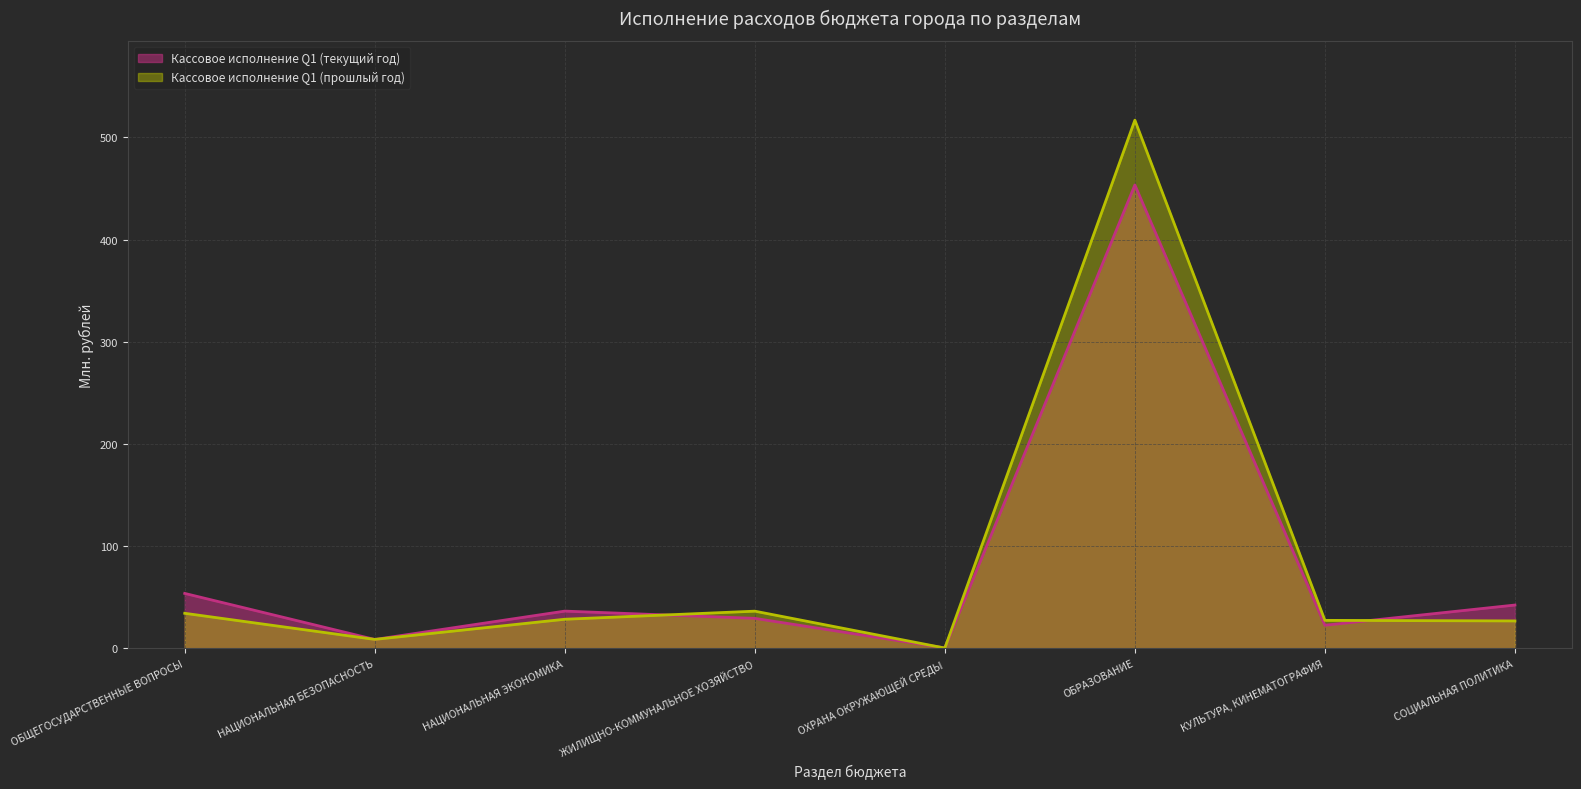

Reading left to right, list all the values displayed in this chart.

Кассовое исполнение Q1 (текущий год): 53.7	8.6	36.4	29.3	0.4	453.3	22.6	42.3
Кассовое исполнение Q1 (прошлый год): 34.3	8.7	28.4	36.3	0.2	516.8	27.4	26.8